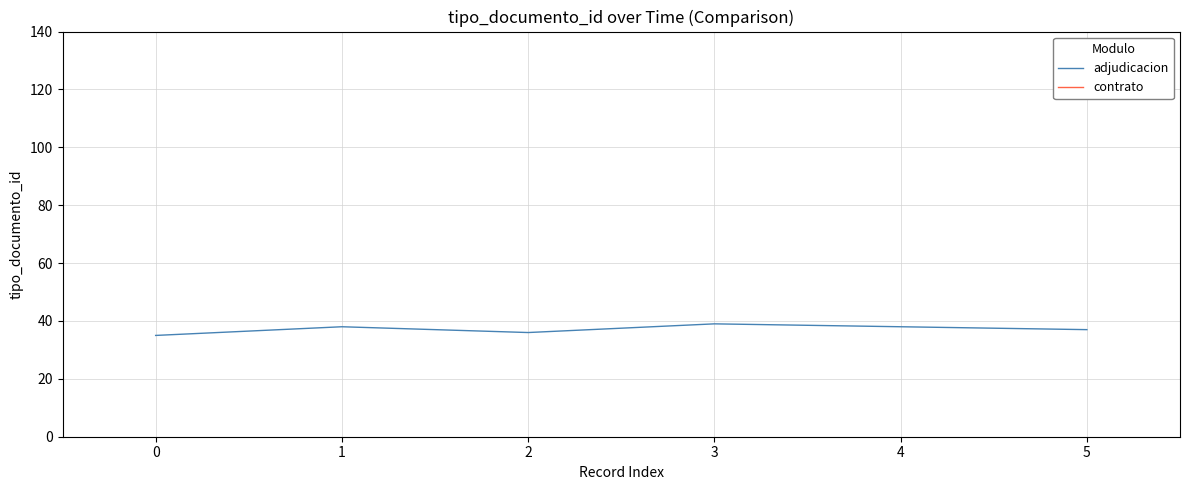

The adjudicacion series shows 37 at 5. True or false?

True